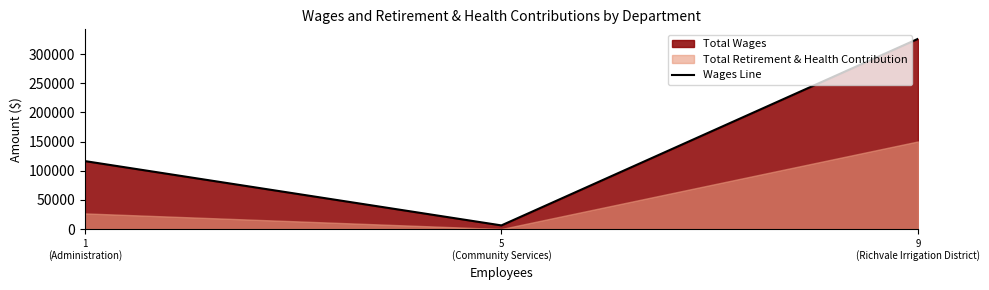

What is the label of the 3rd point from the left?

9
(Richvale Irrigation District)